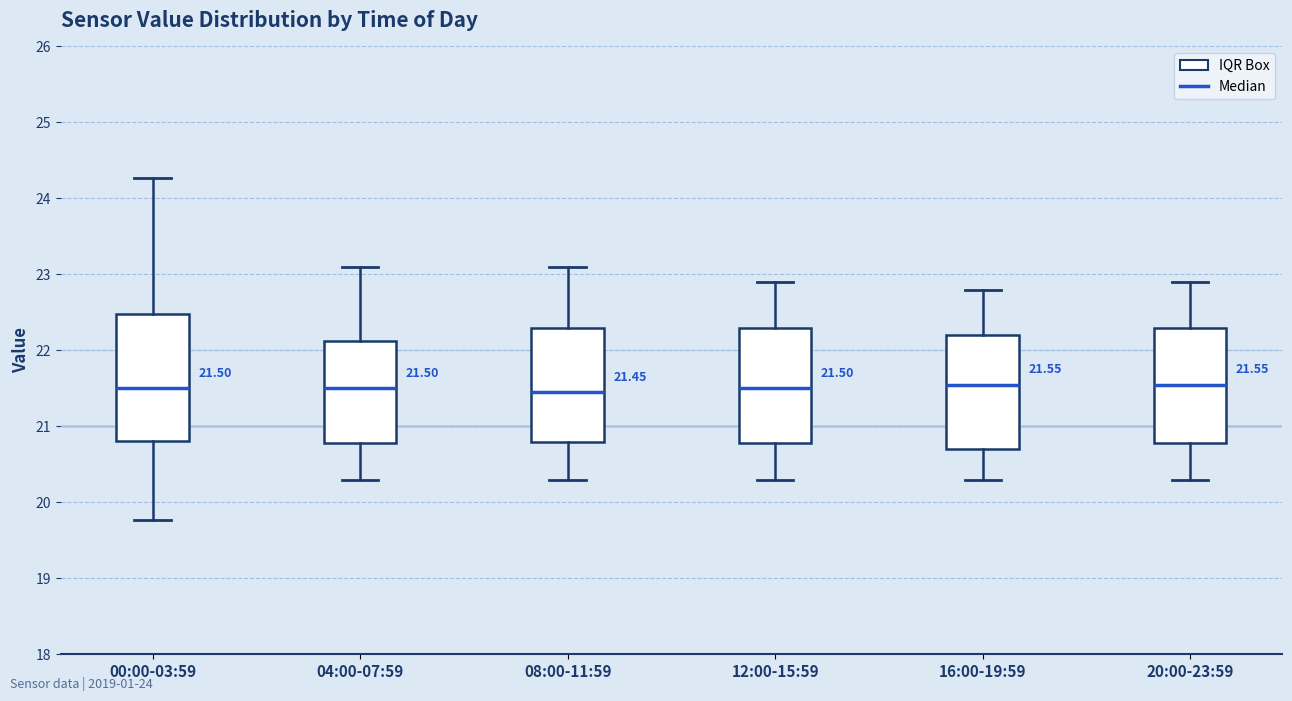

Which box is the tallest, from its lower edge to its upper edge?

00:00-03:59